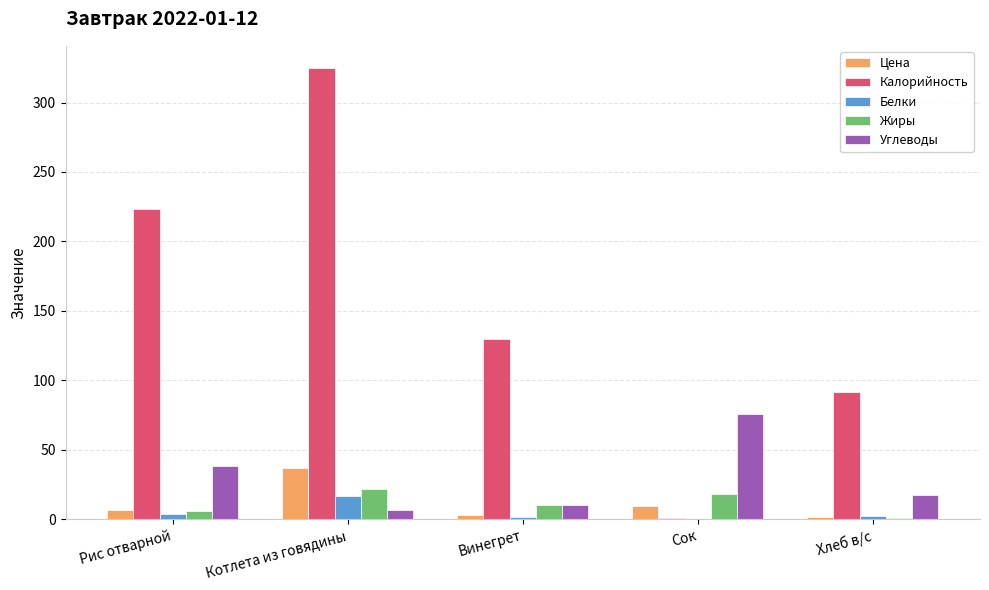

How many distinct data groups are displayed?

5